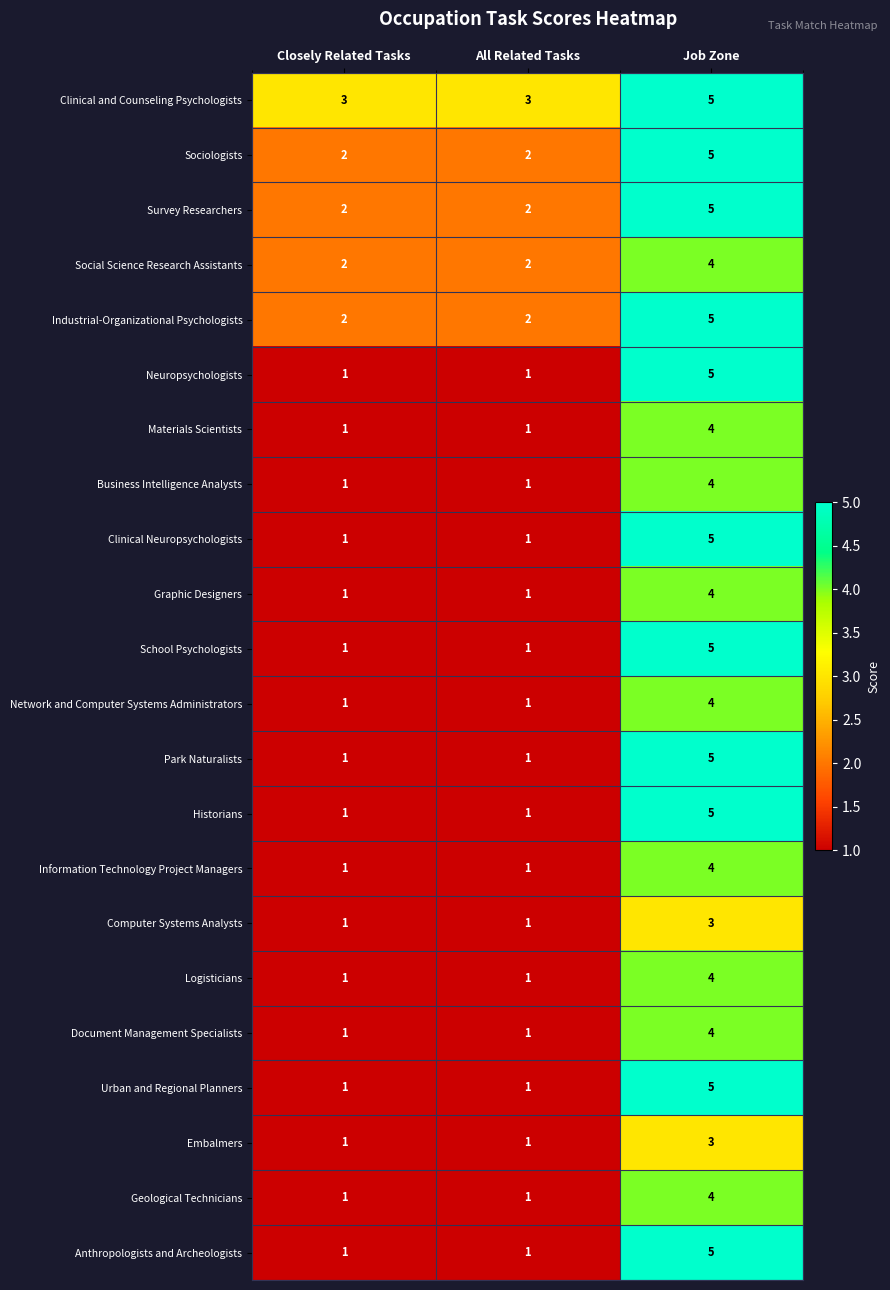

Is it true that Industrial-Organizational Psychologists equals 2 at All Related Tasks?

True